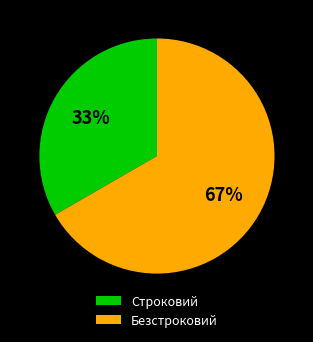

To the nearest percent, what is the combined percentage of Строковий and Безстроковий?

100%